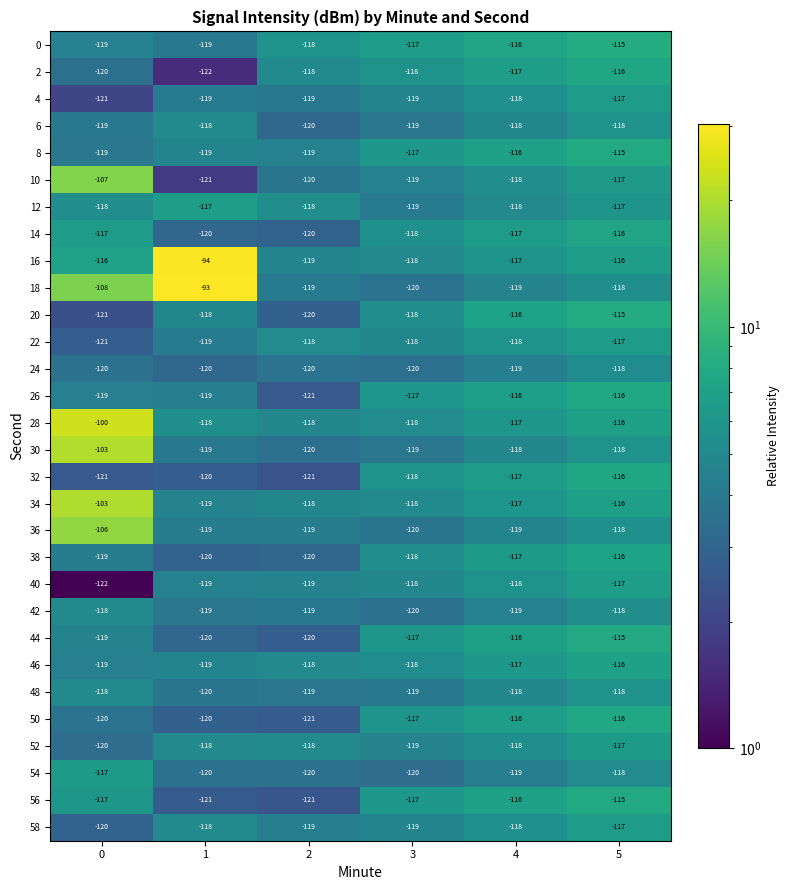

What is the difference between the second highest and minimum values in the 0 series?

3